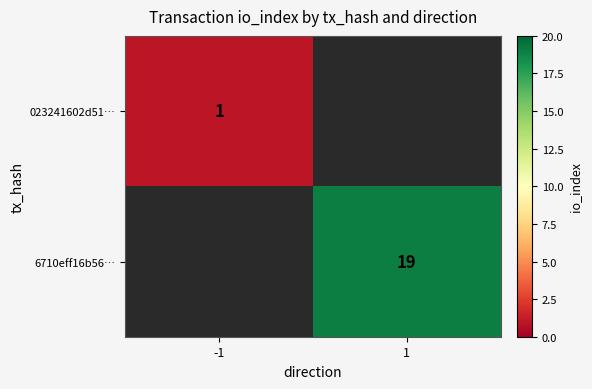

The 6710eff16b56… series shows 4 at 1. True or false?

False